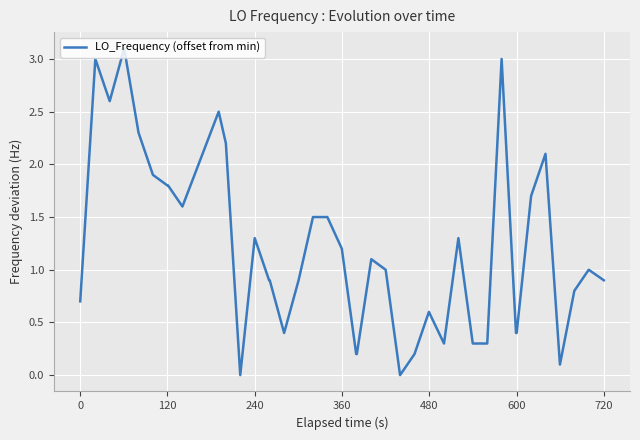

What is the greatest value displayed?

3.1